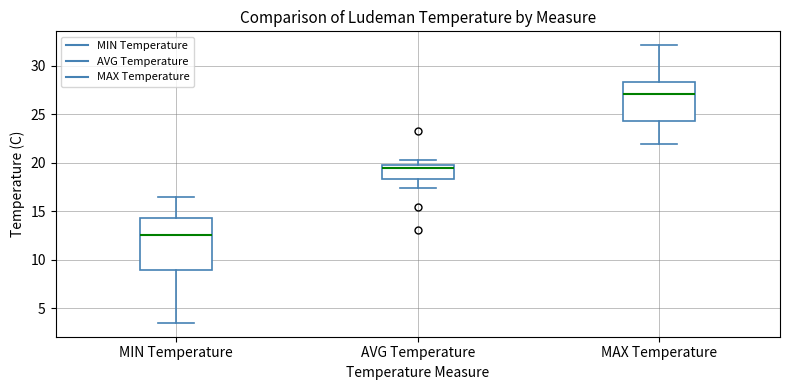

Reading left to right, read every box against the y-axis: the position of its median line, the range the box covers, and the ends of its whiskers. The values are not printed on the chart, so give them approximately, as read against the axis.

MIN Temperature: median 12.5, box 9.0 to 14.5, whiskers 3.5 to 16.5
AVG Temperature: median 19.5, box 18.5 to 20.0, whiskers 17.5 to 20.5
MAX Temperature: median 27.0, box 24.5 to 28.5, whiskers 22.0 to 32.0